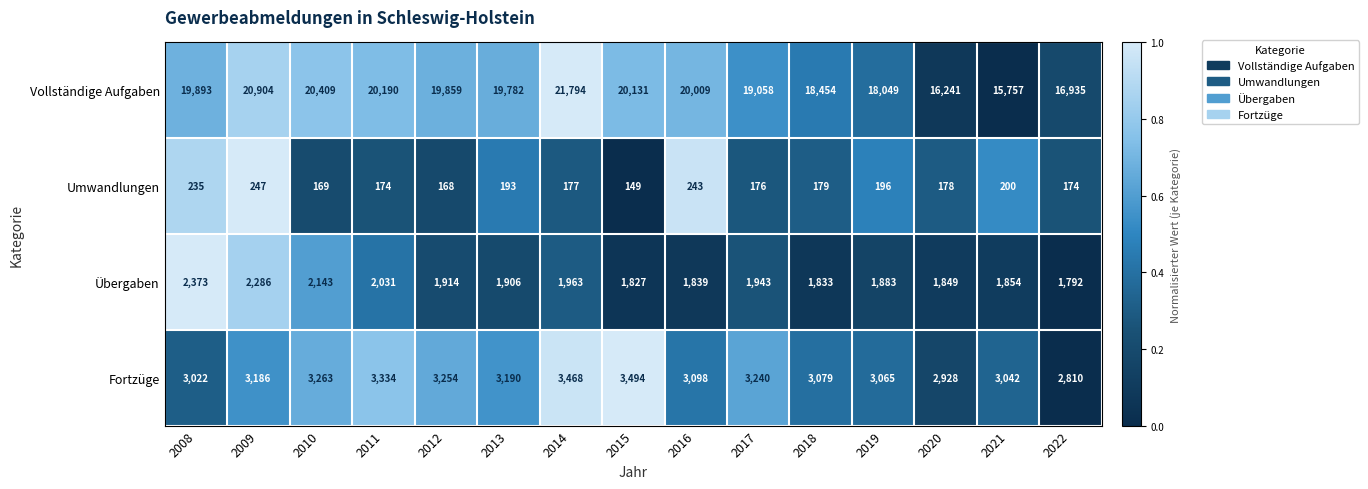

True or false: Vollständige Aufgaben has a value of 28381 at 2019.

False